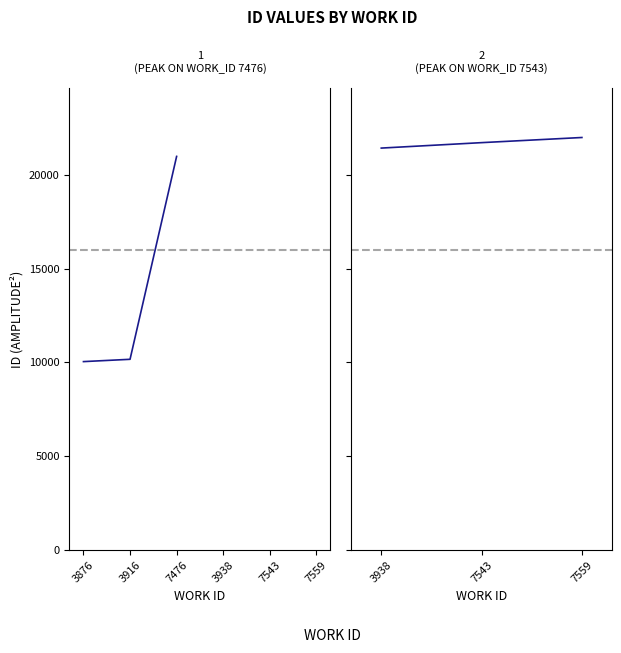

What is the ratio of the value at 3938 to the value at 7476?

1.0